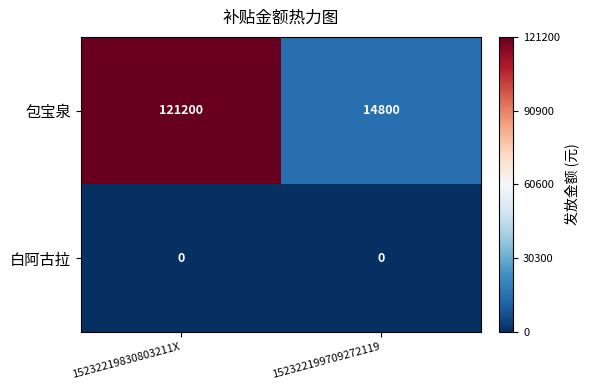

Rank the series by their maximum value, from lowest to highest.

白阿古拉, 包宝泉